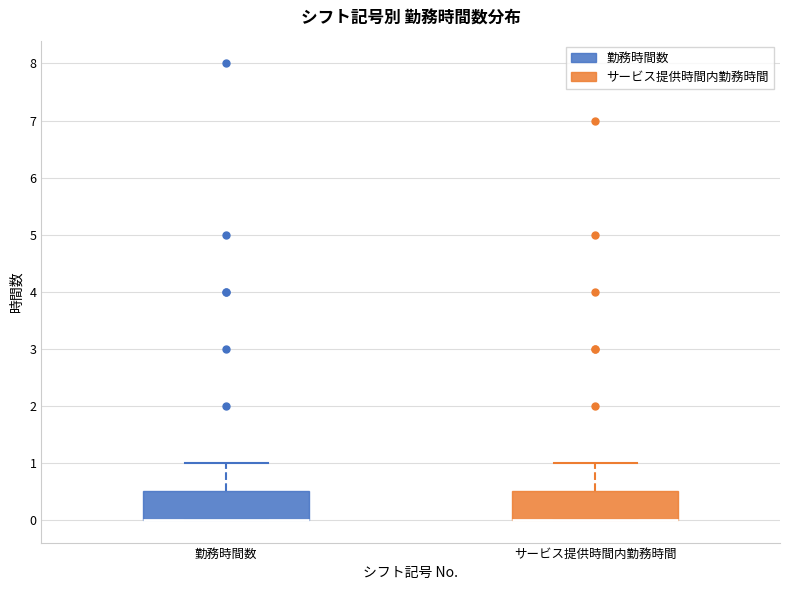

Where is the upper edge of the box for 勤務時間数 on the y-axis? The values are not printed on the chart, so give them approximately, as read against the axis.

0.5